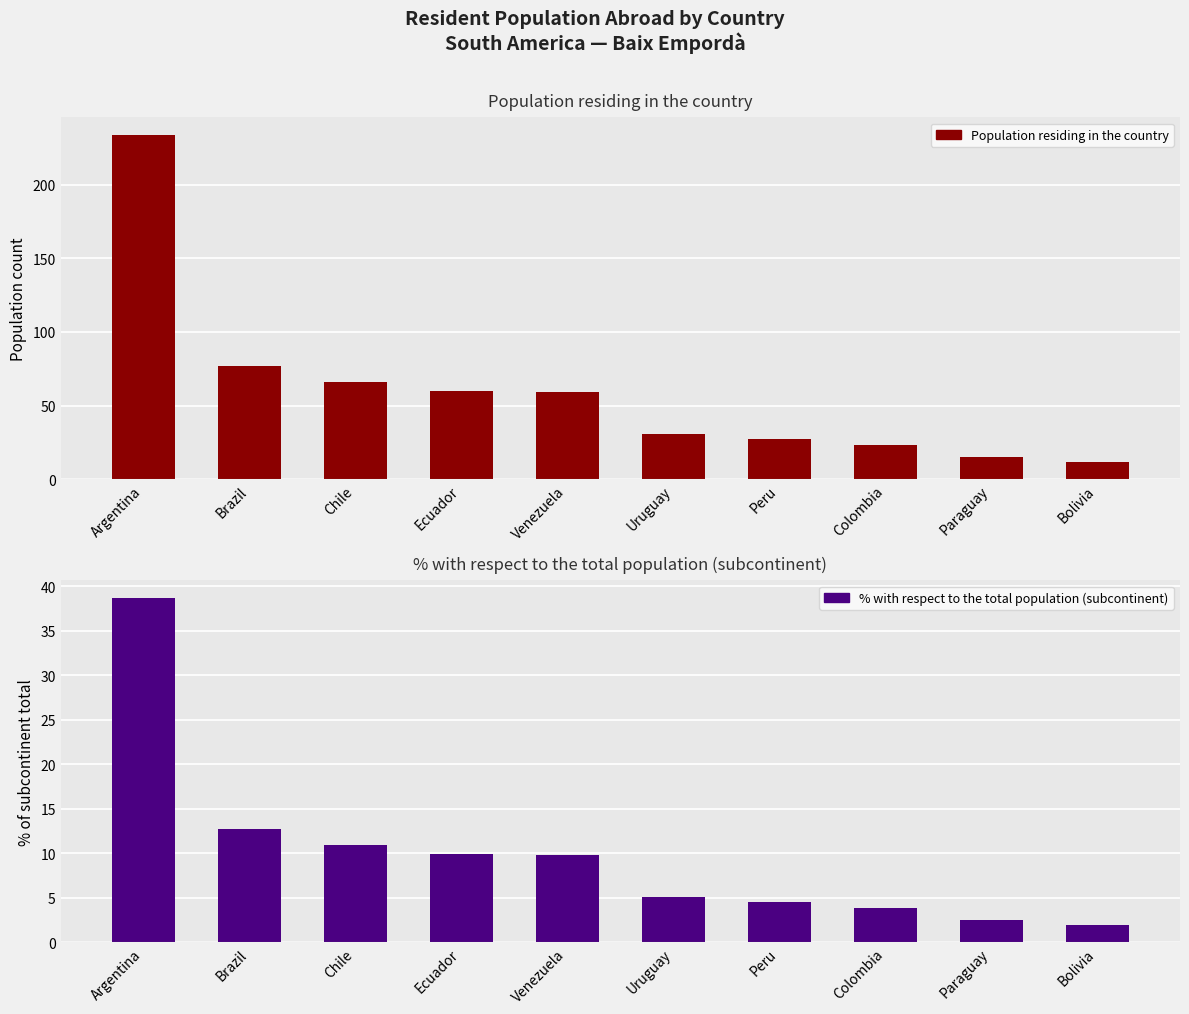

List the series in order of their overall mean, highest first.

Population residing in the country, % with respect to the total population (subcontinent)